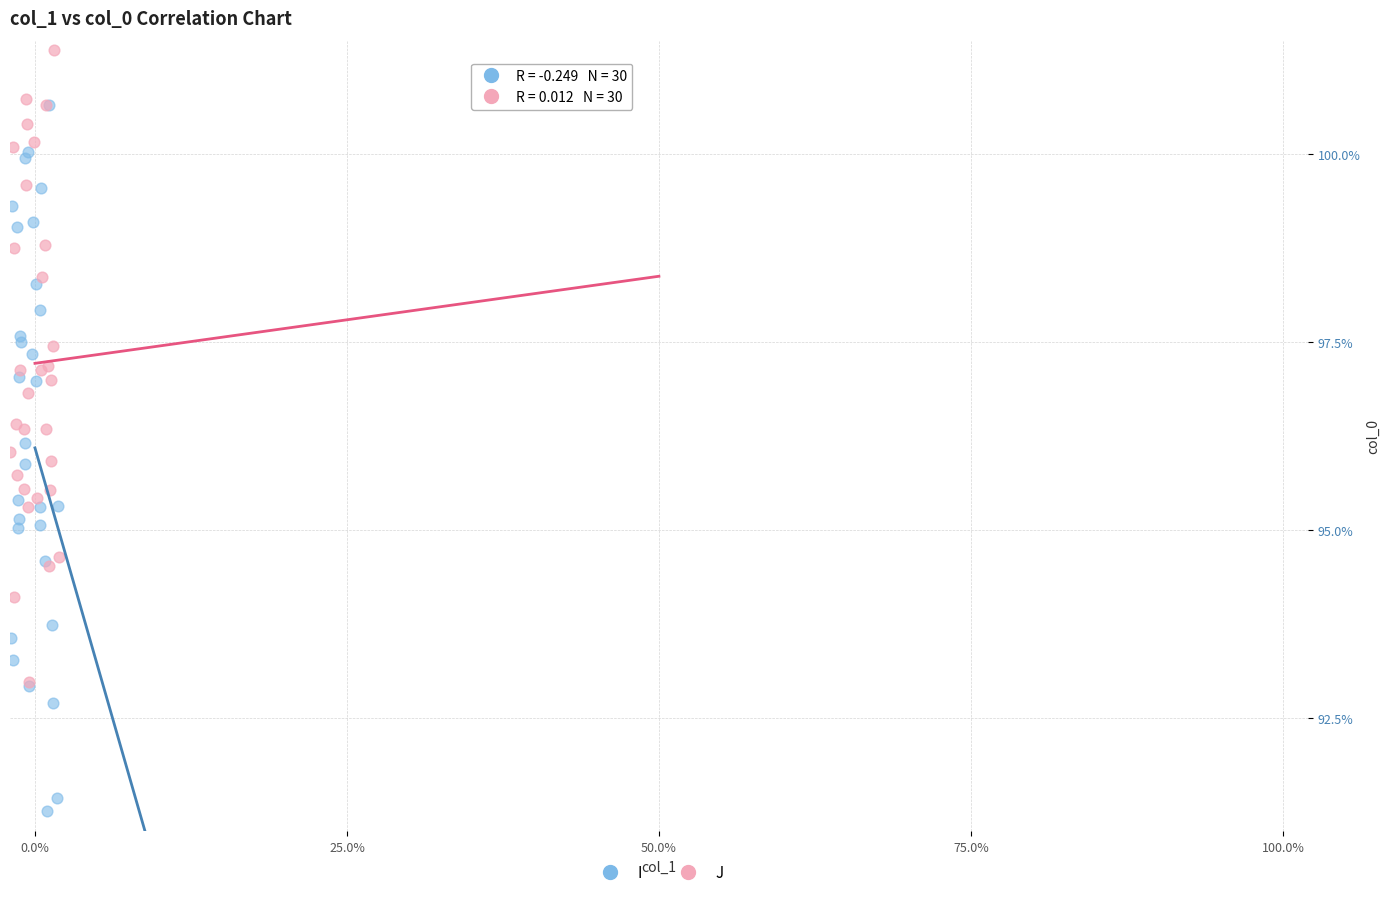

Which series contains the highest Y value?

J